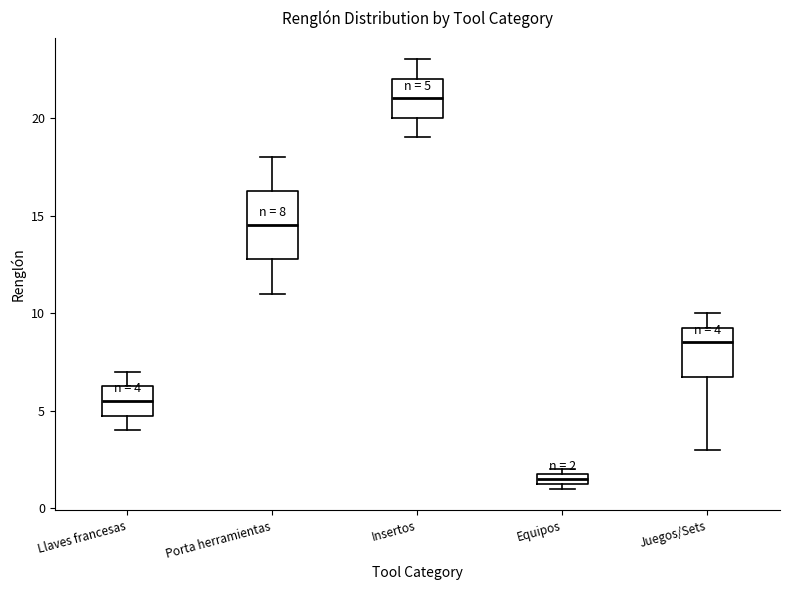

Comparing the boxes themselves (not the whiskers), which one is the tallest?

Porta herramientas